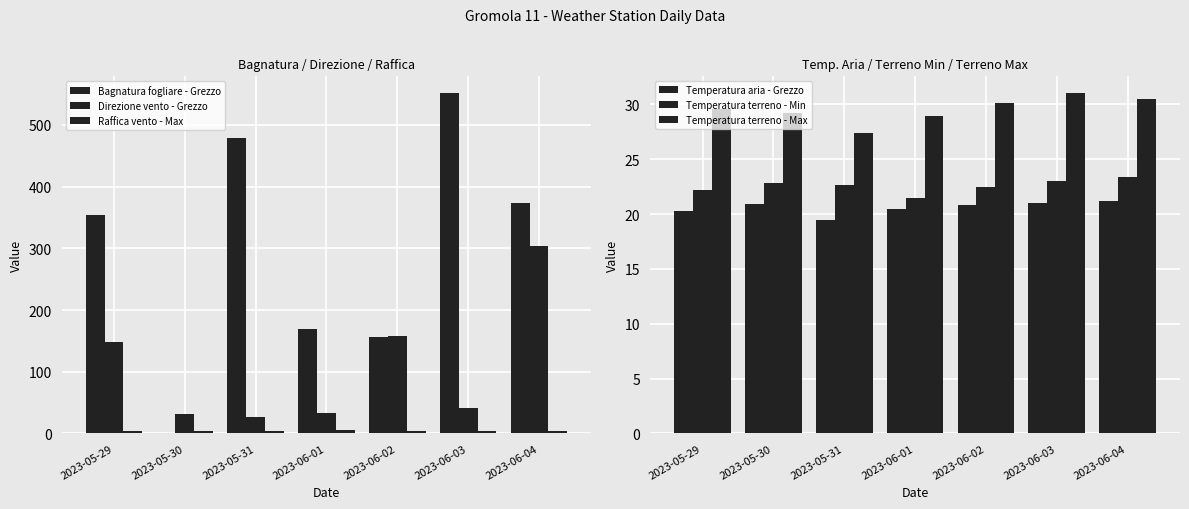

What is the maximum value shown in the chart?

551.1